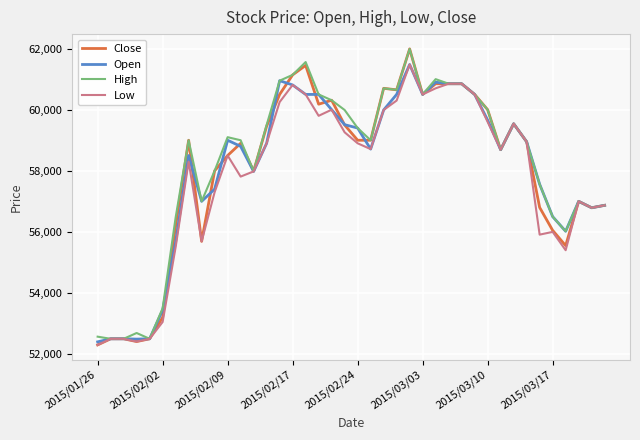

What is the minimum value shown in the chart?

52300